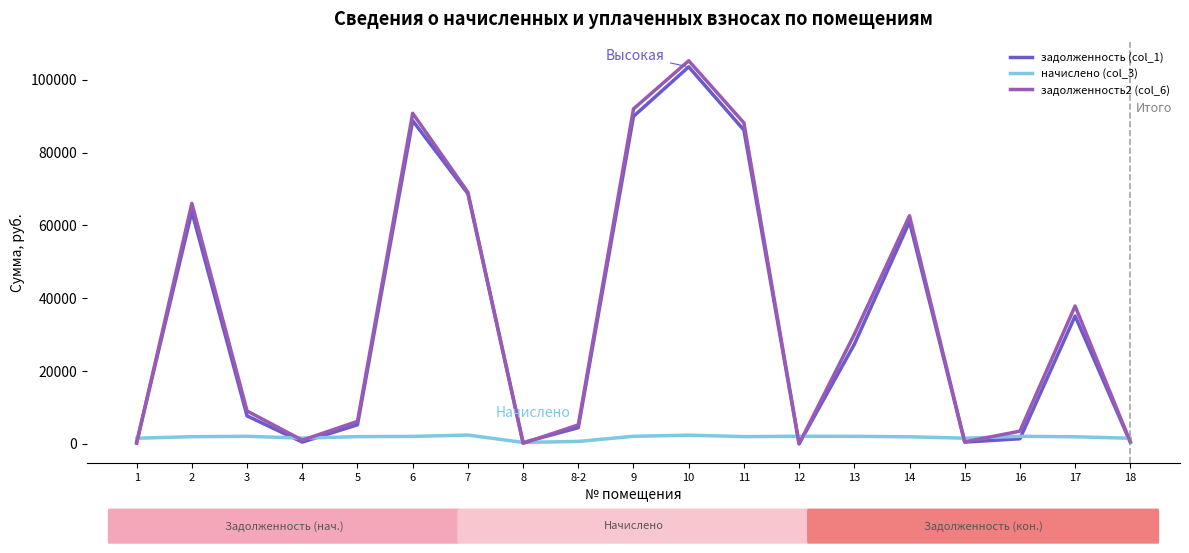

Which series has the widest spread of values?

задолженность2 (col_6)